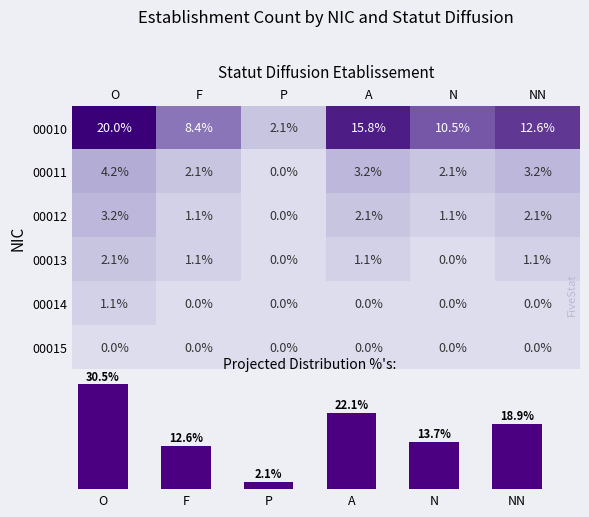

At which label does 00011 first exceed 3?

O